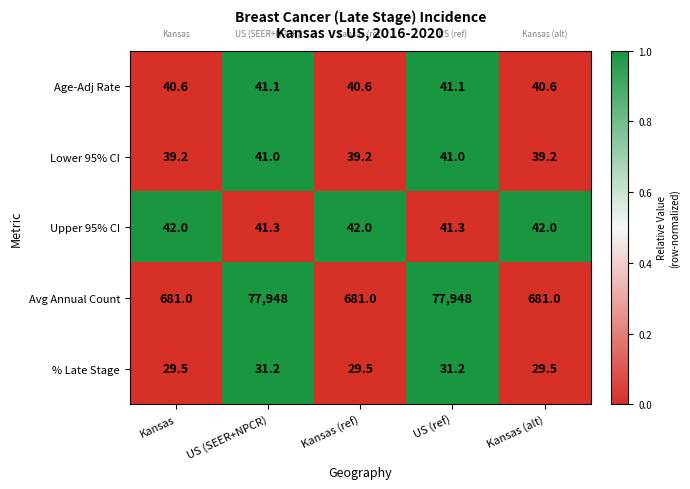

What is the approximate value of Age-Adj Rate at Kansas?

40.6